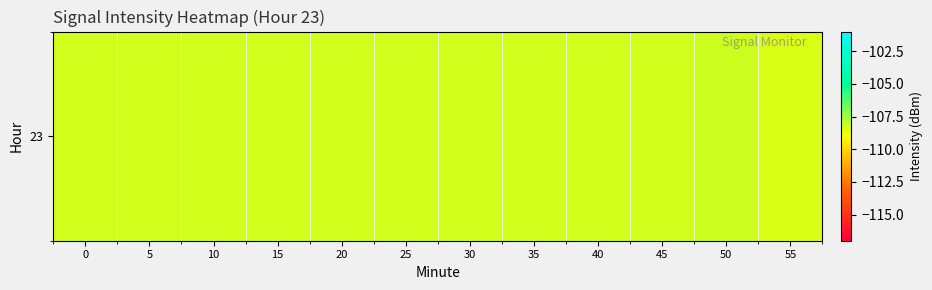

Count the number of data series in this chart.

1